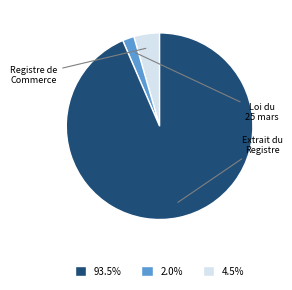

Is there any slice that represents more than half of the pie?

Yes